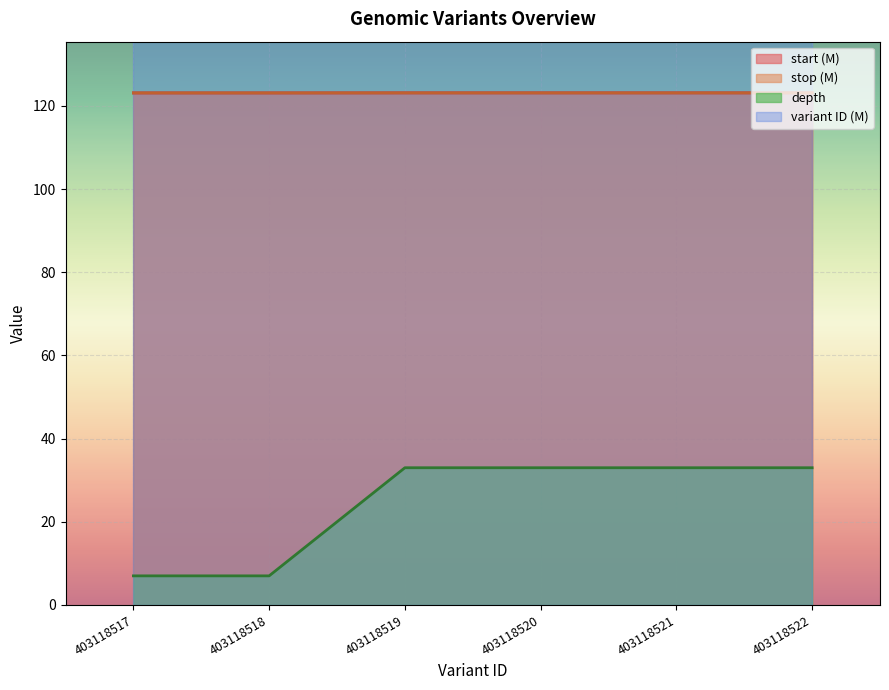

Which has a higher value, 403118517 or 403118522?

403118522